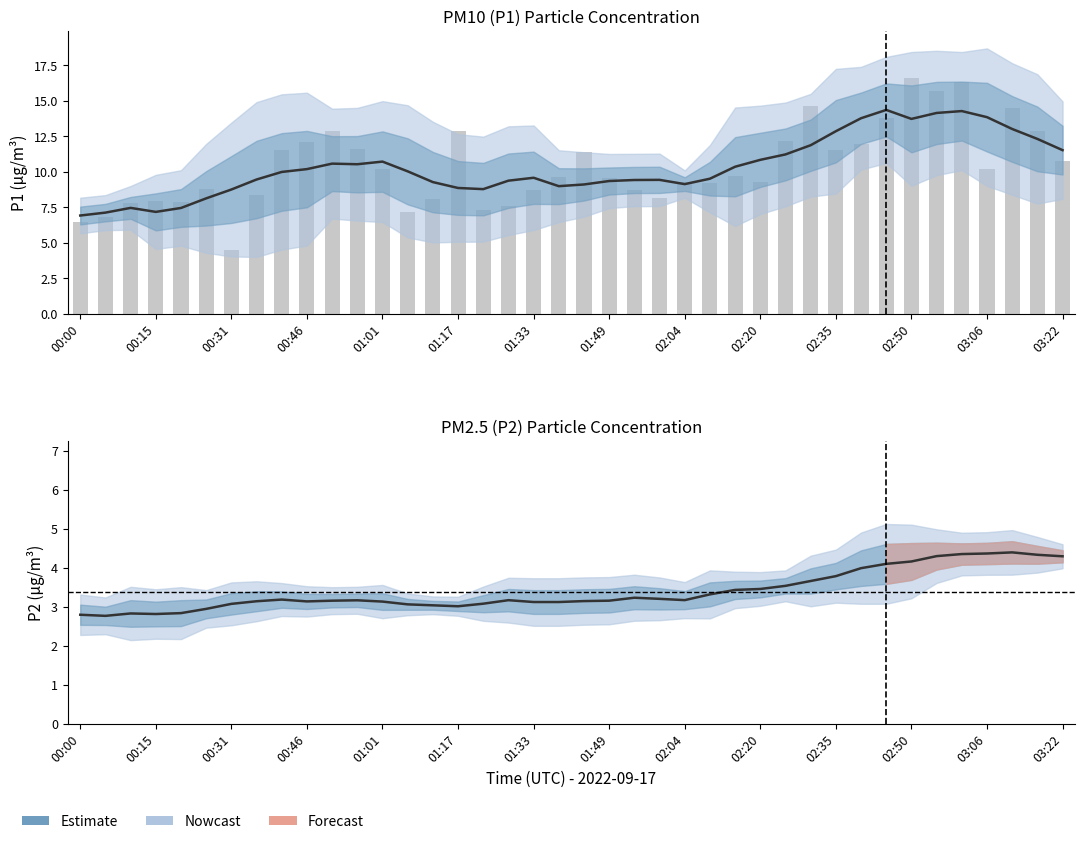

How many data points does each series have?

40